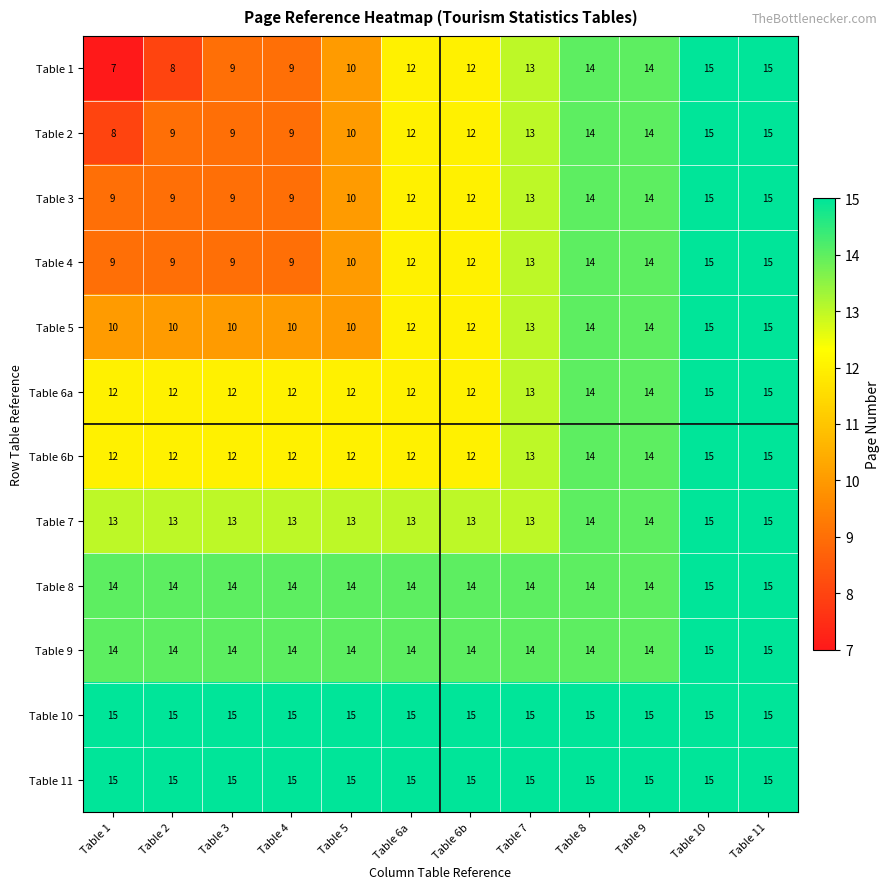

What is the total value across all series at Table 7?

162